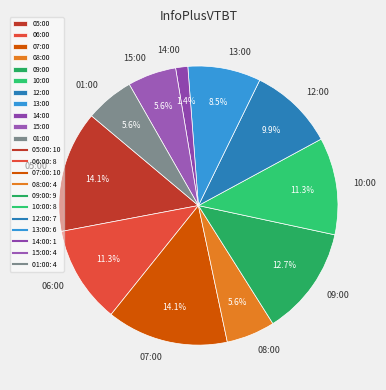

Between 05:00 and 13:00, which is larger?

05:00